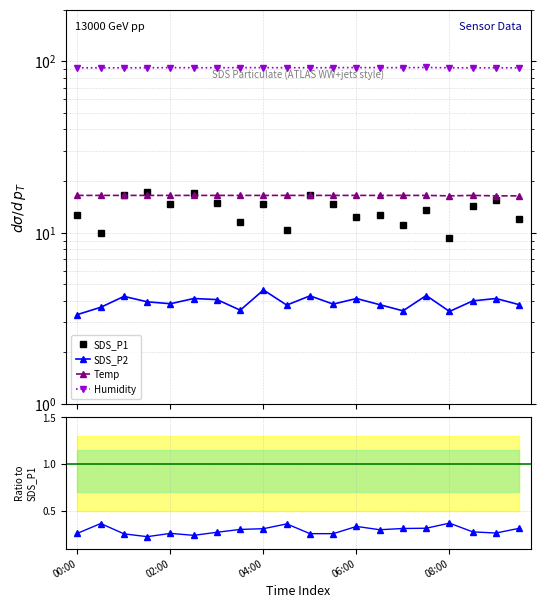

Which category has the highest value across all series?

15